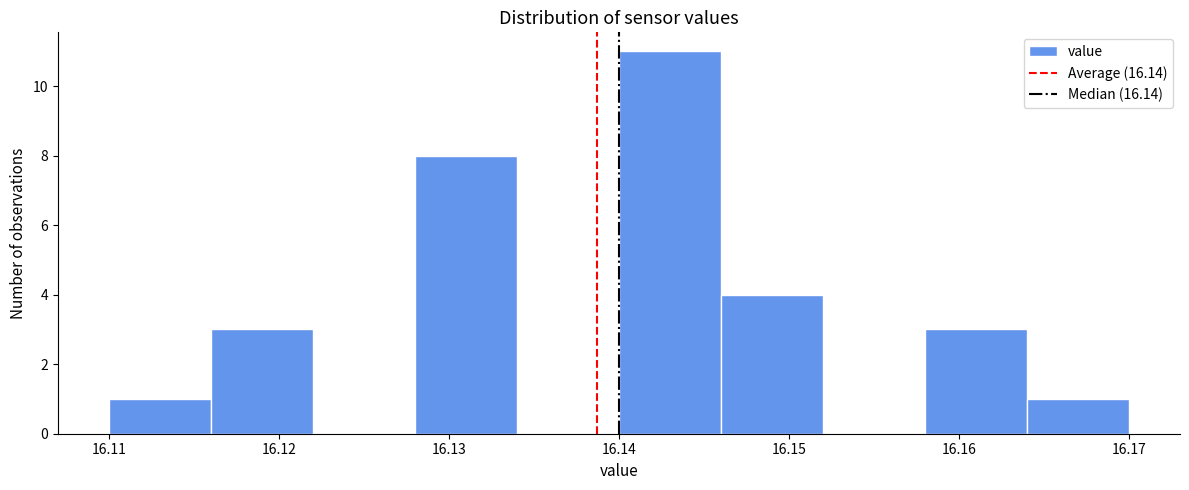

How tall is the bar that spans 16.164 to 16.170 on the x-axis? The values are not printed on the chart, so give them approximately, as read against the axis.

1